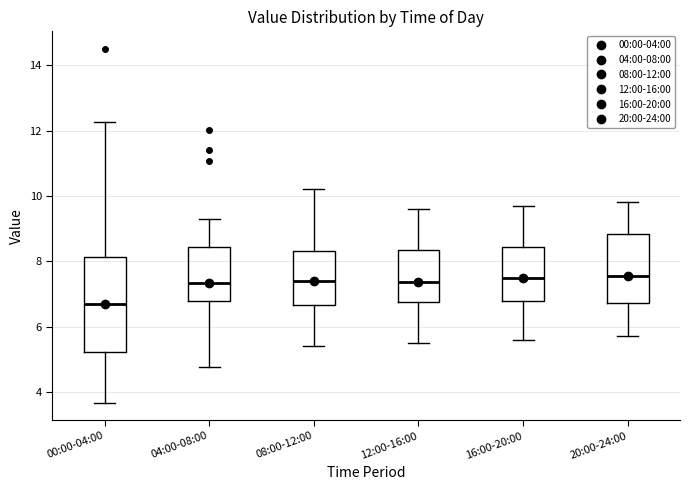

Where is the lower edge of the box for 16:00-20:00 on the y-axis? The values are not printed on the chart, so give them approximately, as read against the axis.

6.8